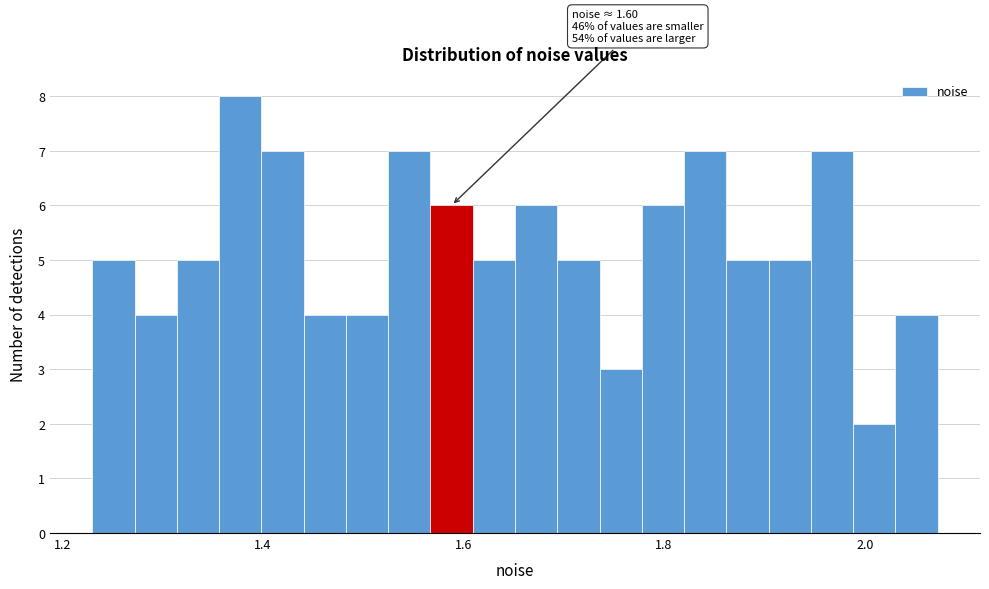

Around what value on the x-axis is the tallest bar? Give the approximate position of its centre, as read against the axis.

1.38